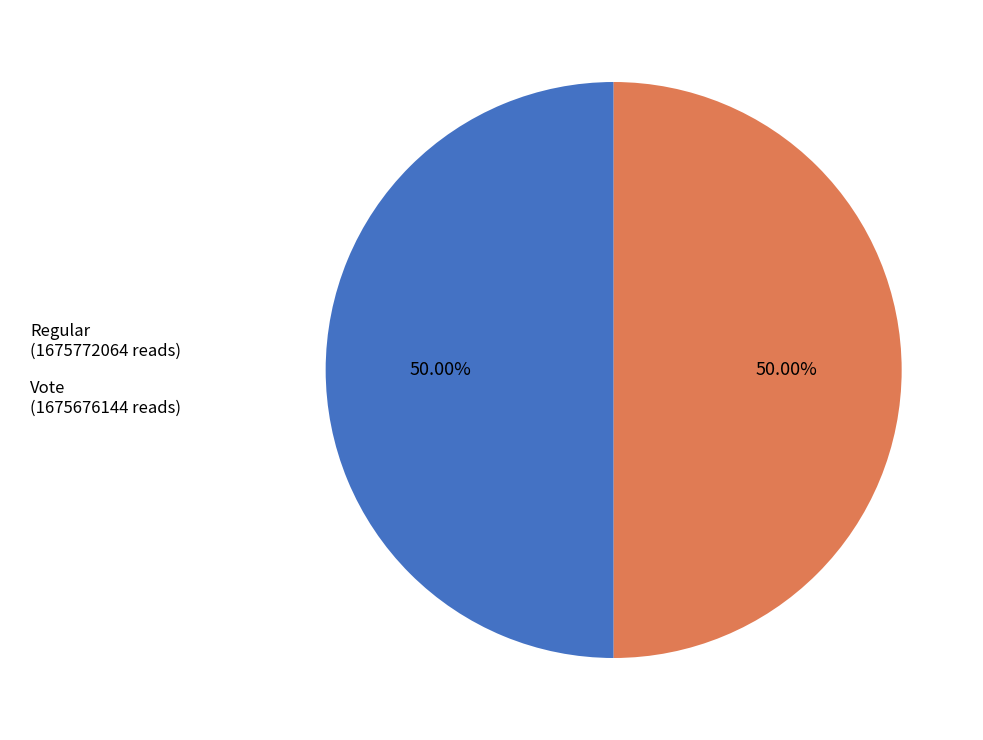

How many slices are in this pie chart?

2